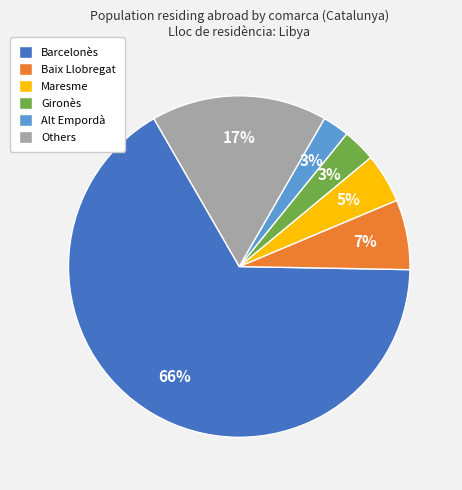

Is there any slice that represents more than half of the pie?

Yes